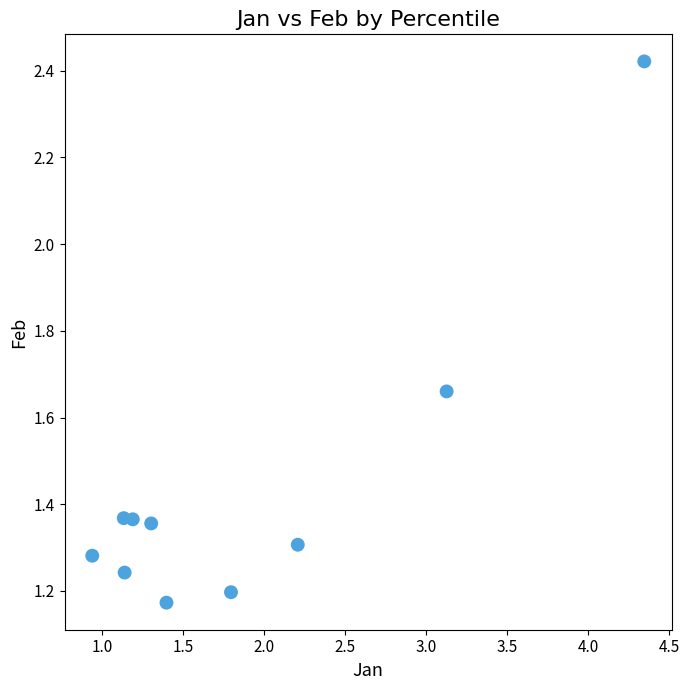

What is the average X value?

1.9